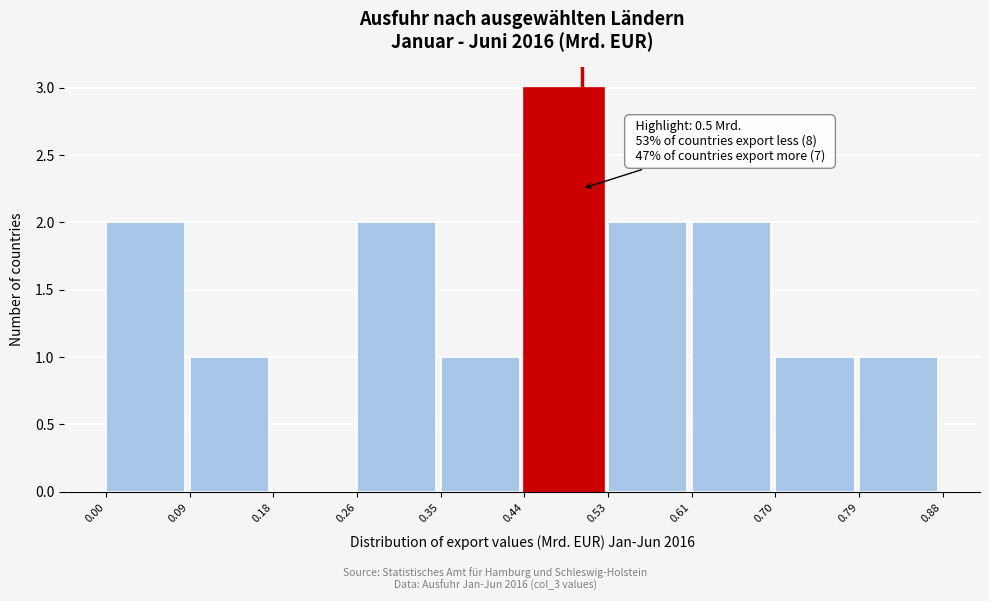

Over which range of the x-axis is the bar tallest?

0.44 to 0.53